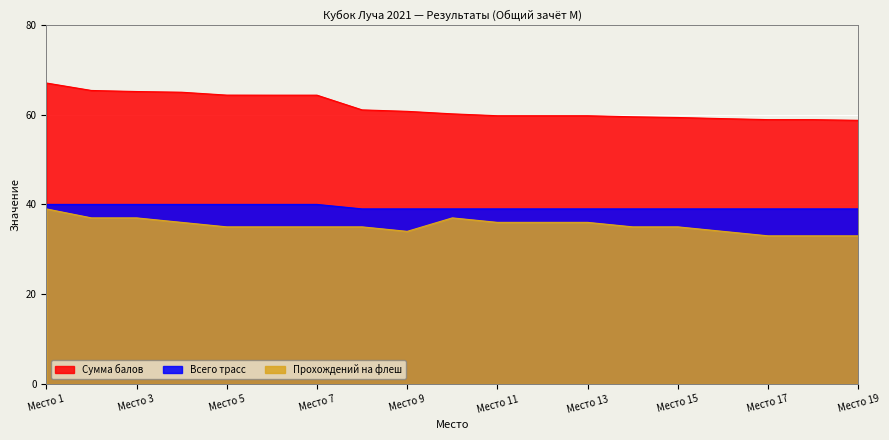

List the series in order of their overall mean, lowest first.

Прохождений на флеш, Всего трасс, Сумма балов